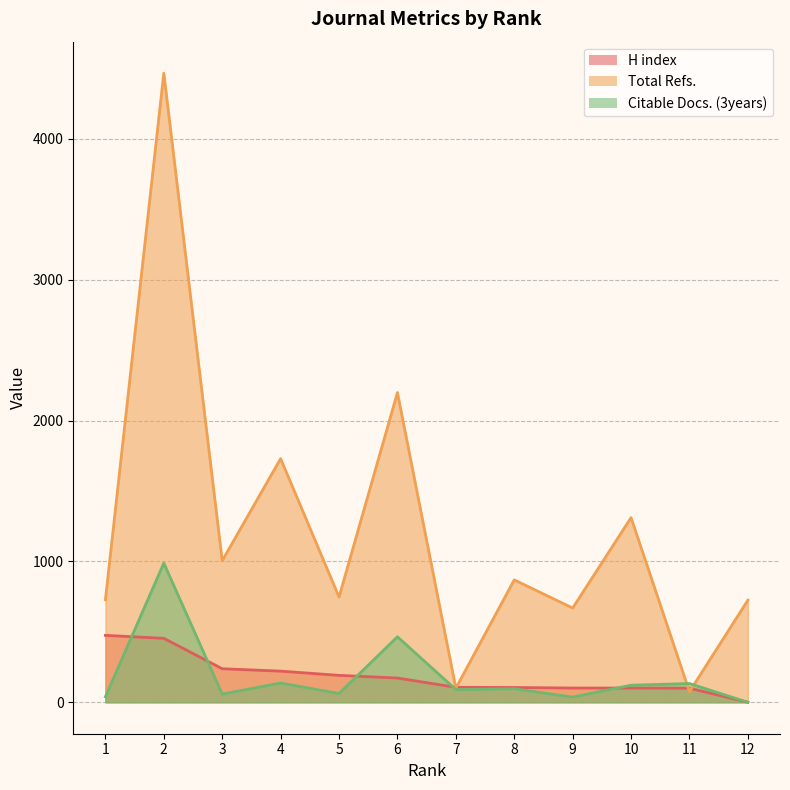

Between 3 and 8, which series saw the biggest shift?

Total Refs.